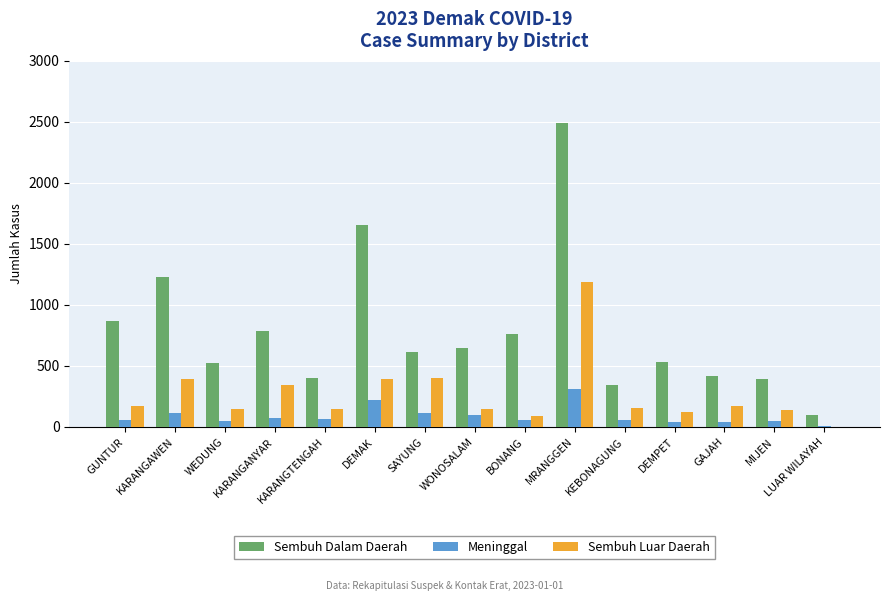

What is the total value across all series at BONANG?

914